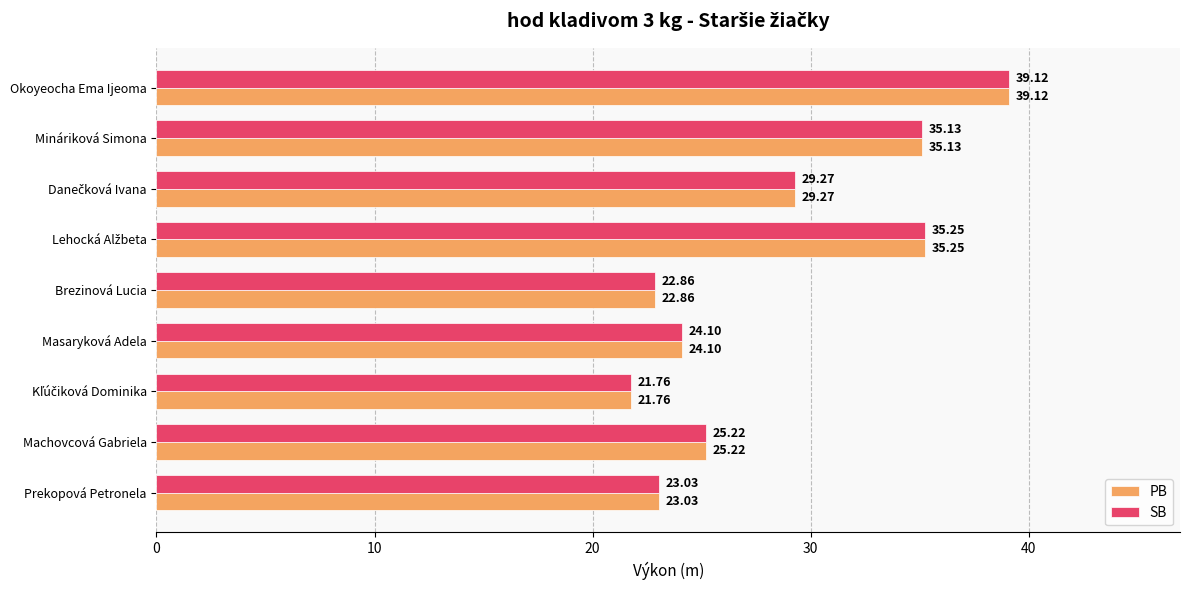

What is the average value of the PB series?

28.4